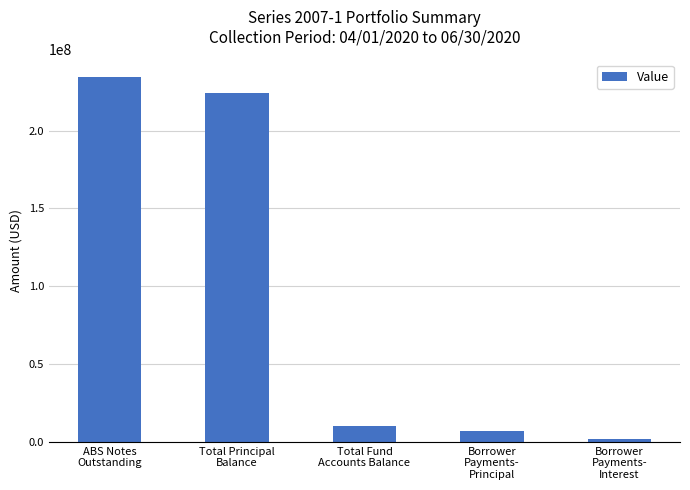

Count the number of categories in the chart.

5